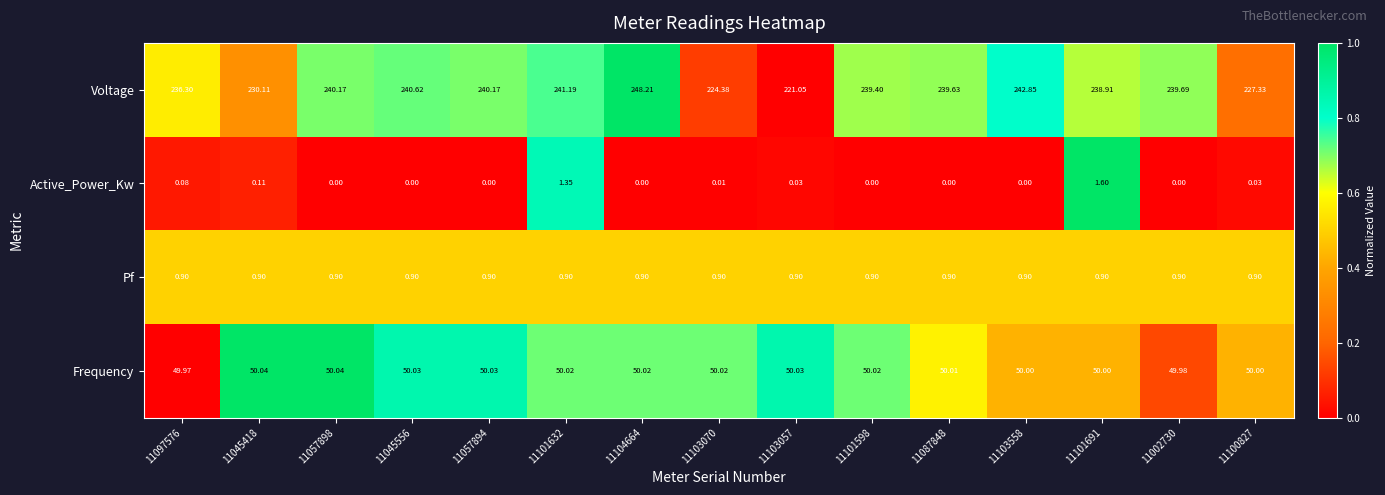

List the series in order of their peak value, highest first.

Voltage, Frequency, Active_Power_Kw, Pf